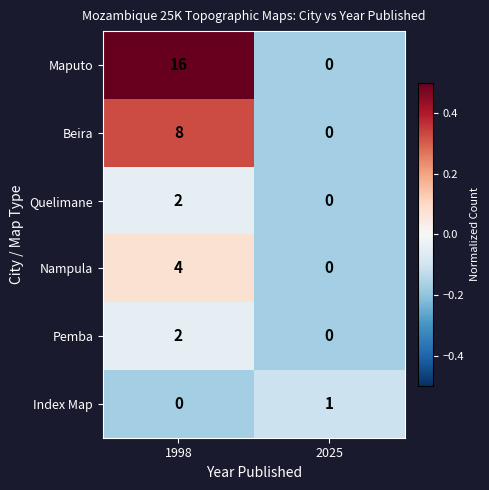

True or false: Quelimane has a value of 3 at 1998.

False